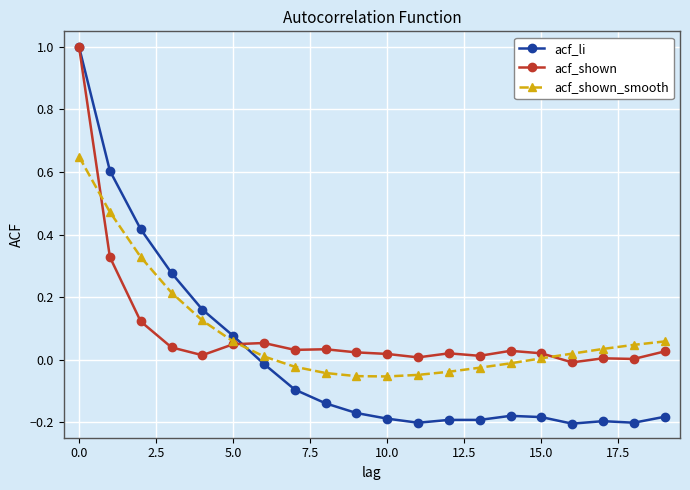

Which series has the widest spread of values?

acf_li